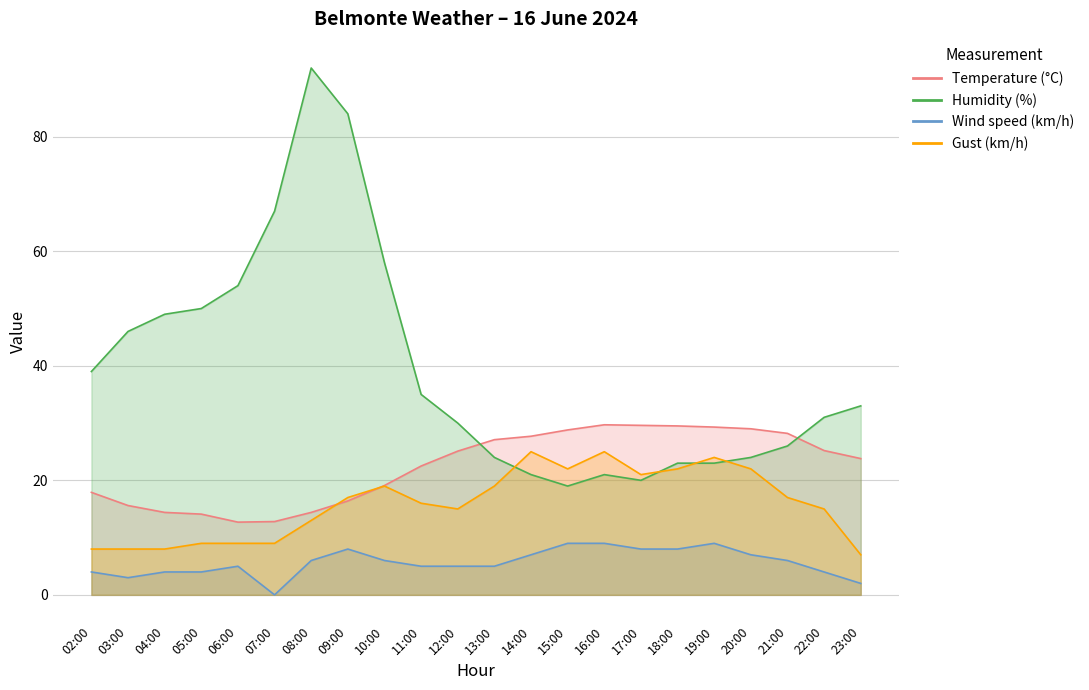

How many series are shown in this chart?

4